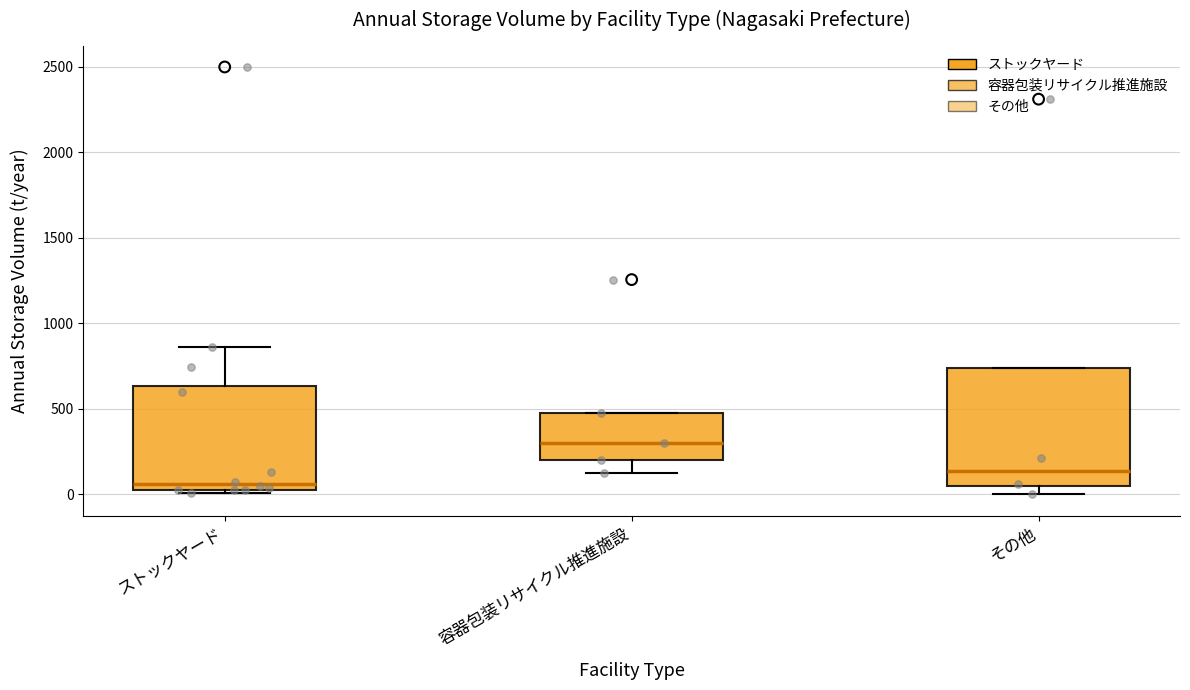

Which box is the tallest, from its lower edge to its upper edge?

その他